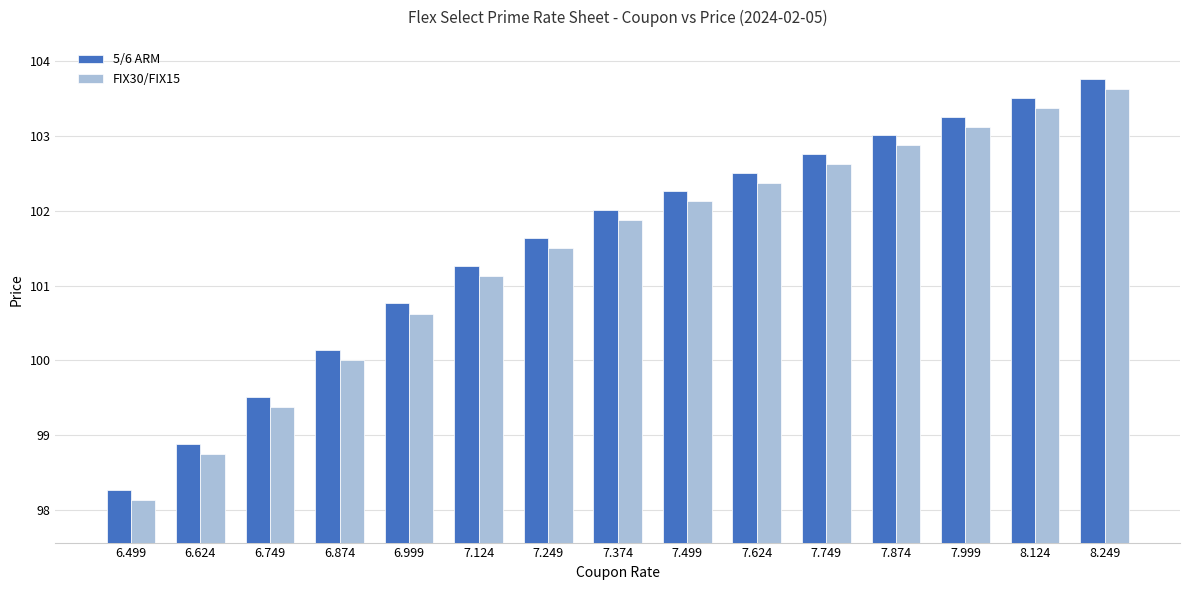

List the series in order of their peak value, lowest first.

FIX30/FIX15, 5/6 ARM